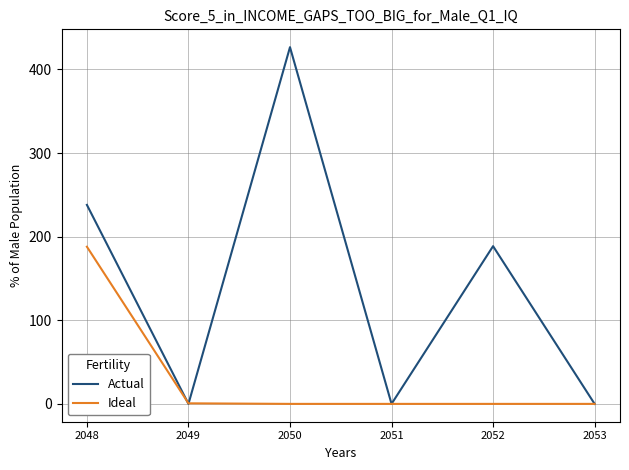

Which series changed the most between 2048 and 2051?

Actual